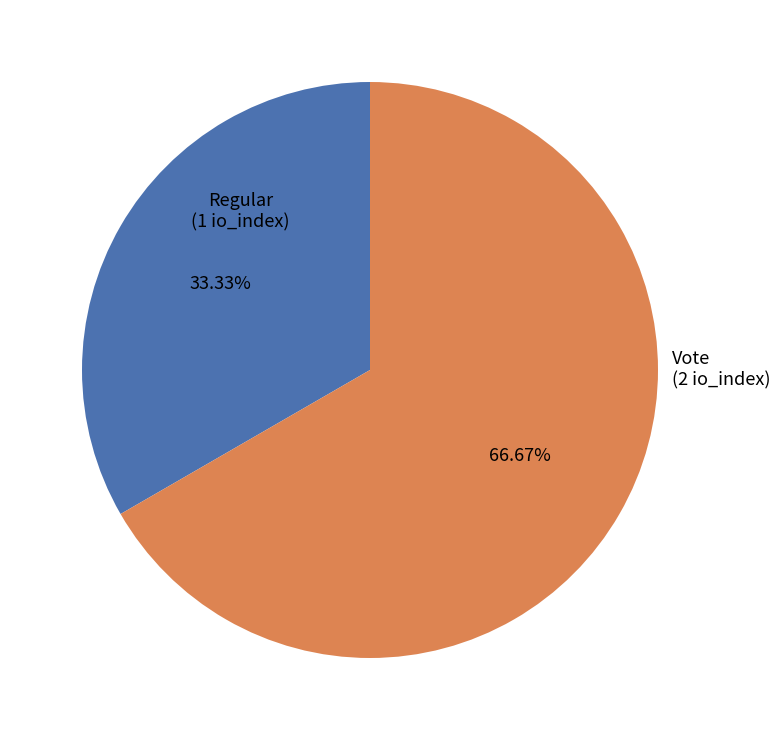

Which slice is the largest?

Vote